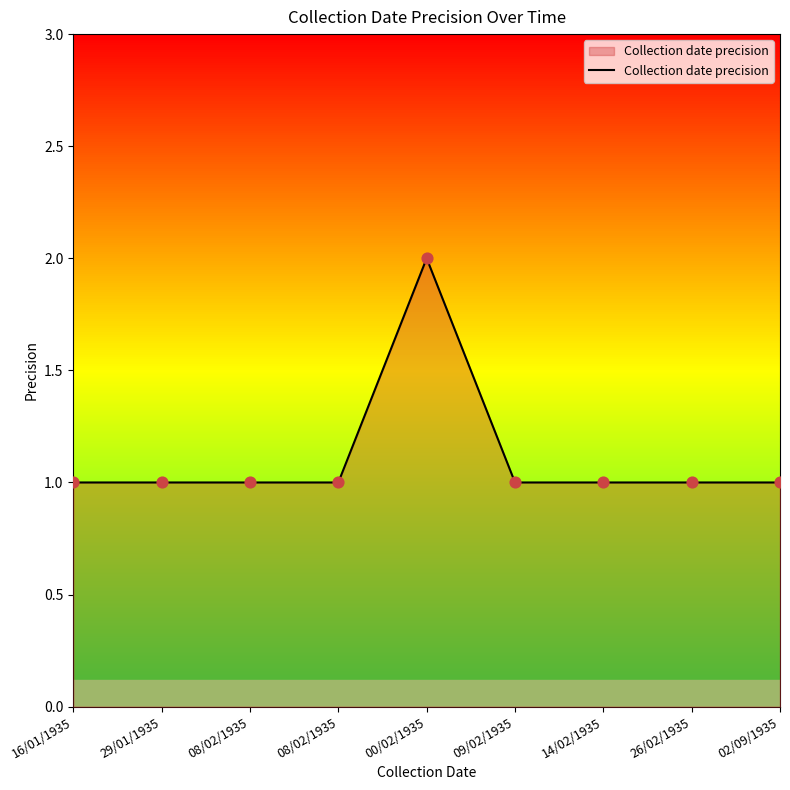

How many lines are shown in the chart?

1